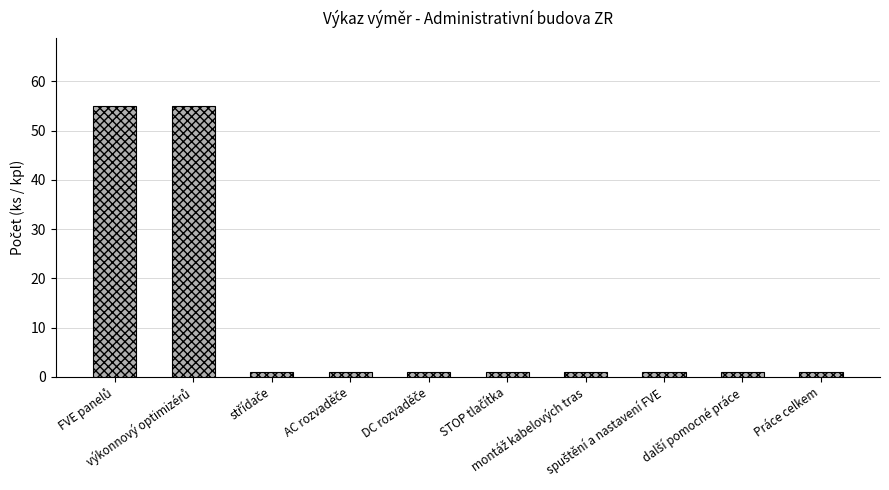

What is the value of the 10th bar from the left?

1